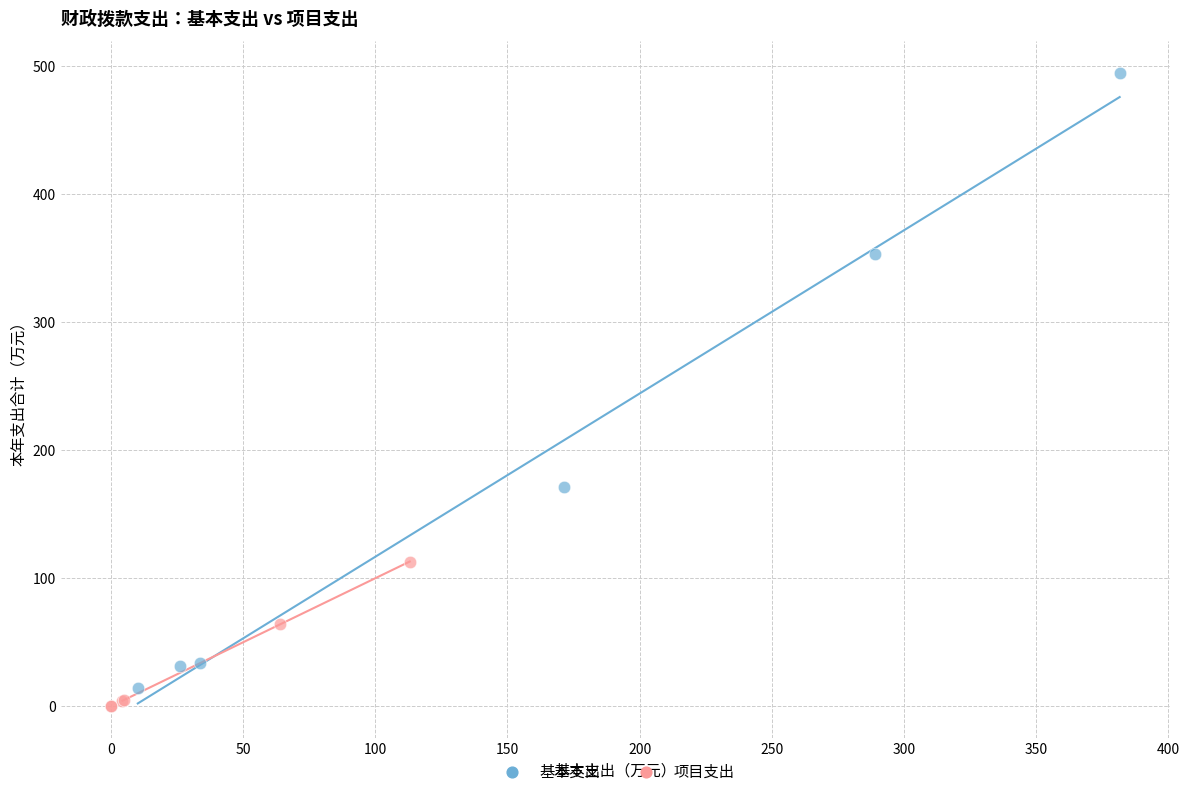

Which series reaches the minimum Y coordinate?

项目支出